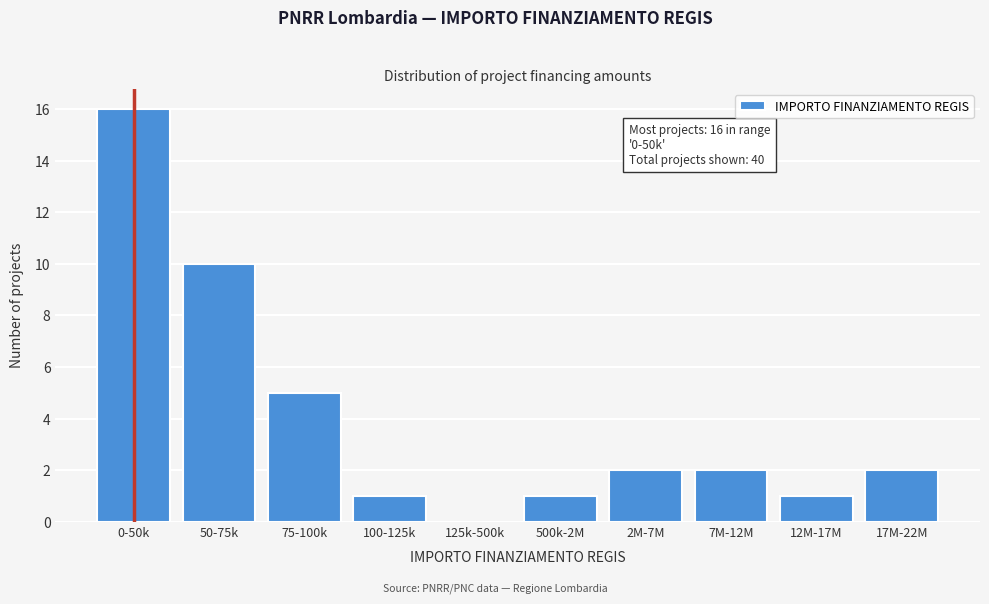

Reading left to right, what are all the values shown in this chart?

0-50k=16	50-75k=10	75-100k=5	100-125k=1	125k-500k=0	500k-2M=1	2M-7M=2	7M-12M=2	12M-17M=1	17M-22M=2